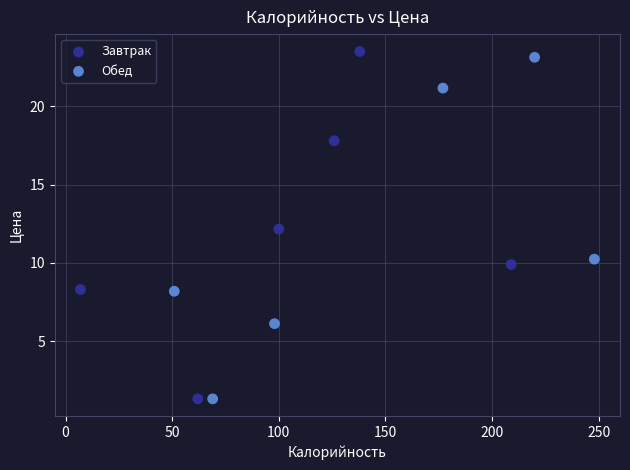

What are all the series names shown in the legend?

Завтрак, Обед